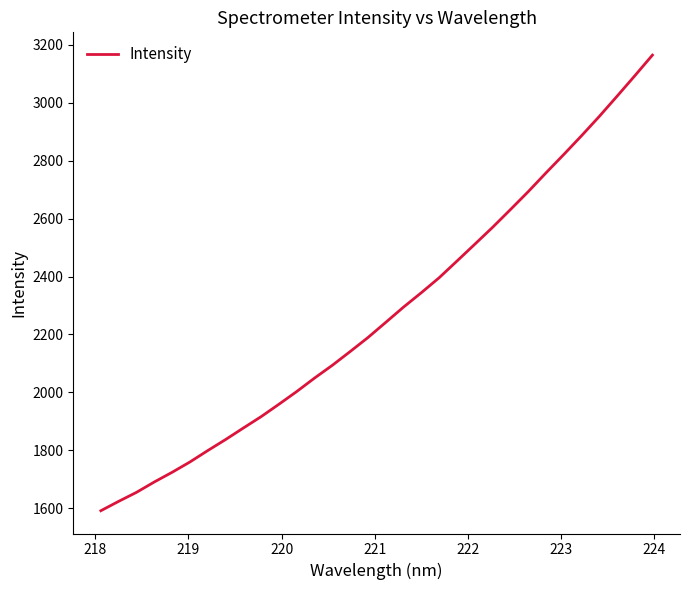

What is the greatest value displayed?

3164.8